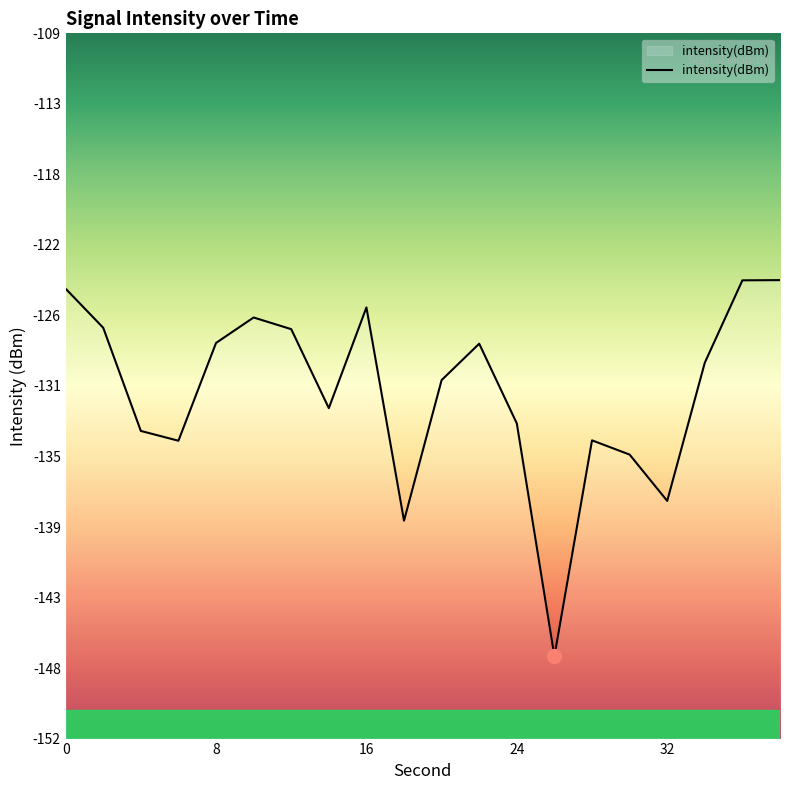

What is the sum of all values?

-2617.4